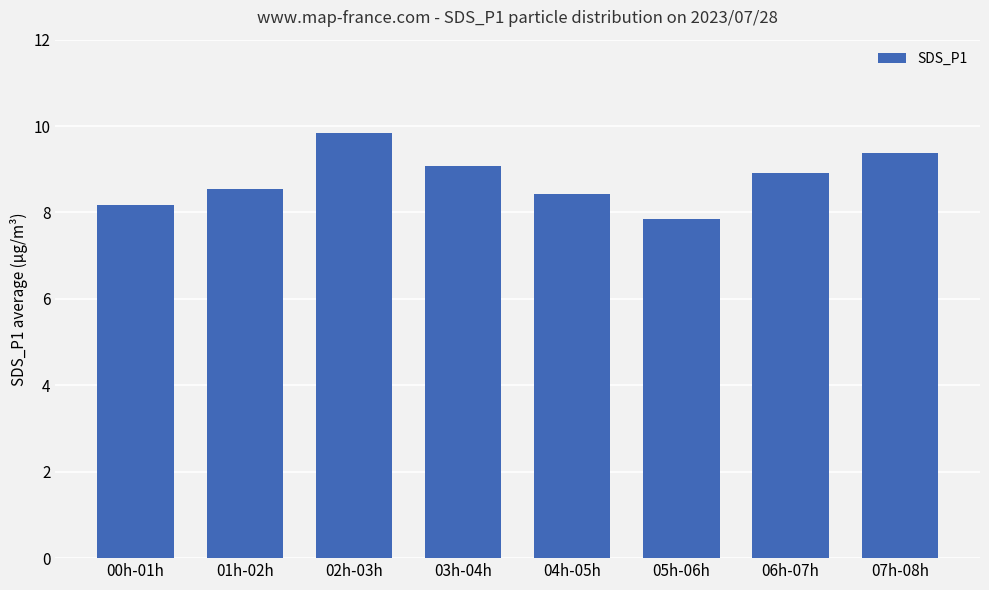

What is the label of the 6th bar from the left?

05h-06h